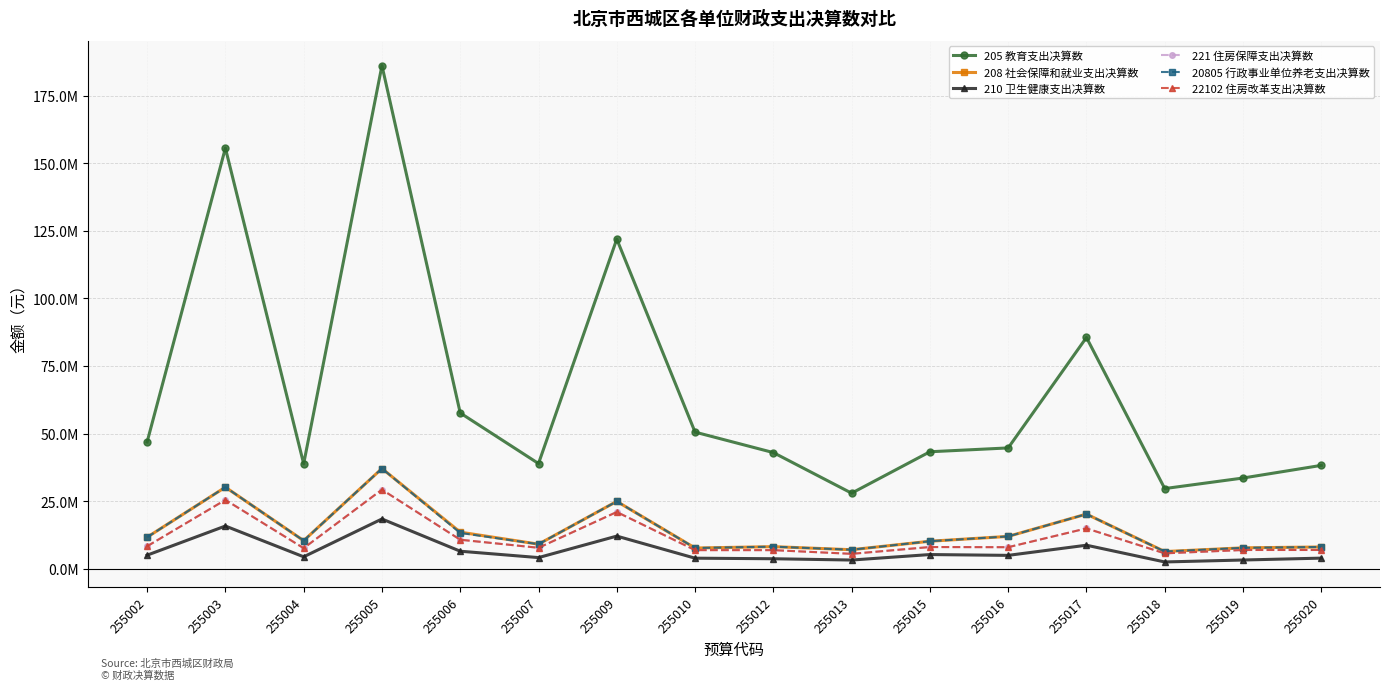

Between 255012 and 255009, which is larger?

255009